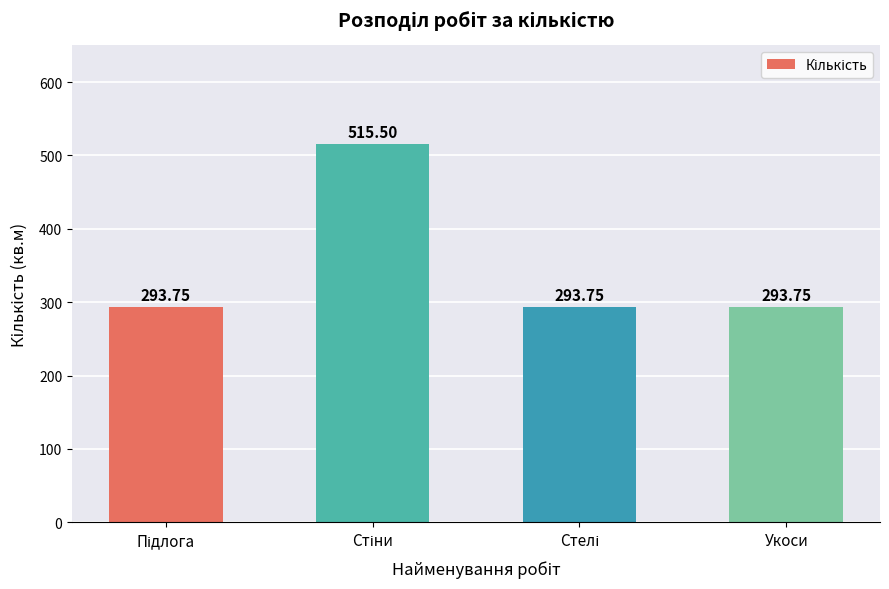

What is the label of the 4th bar from the left?

Укоси